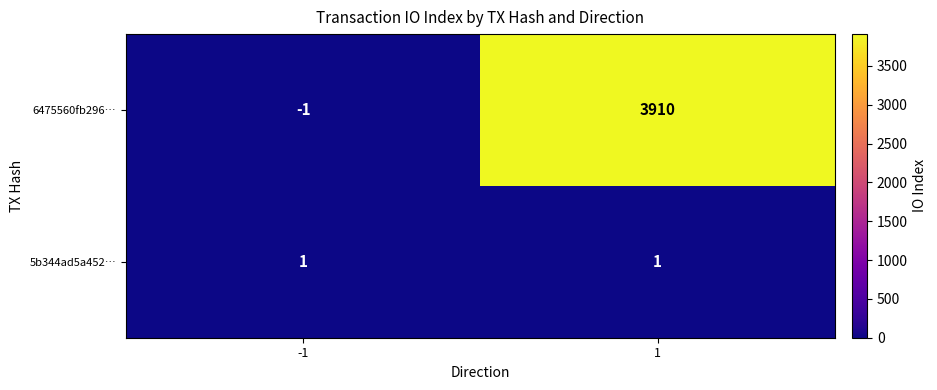

What is the greatest value displayed?

3910